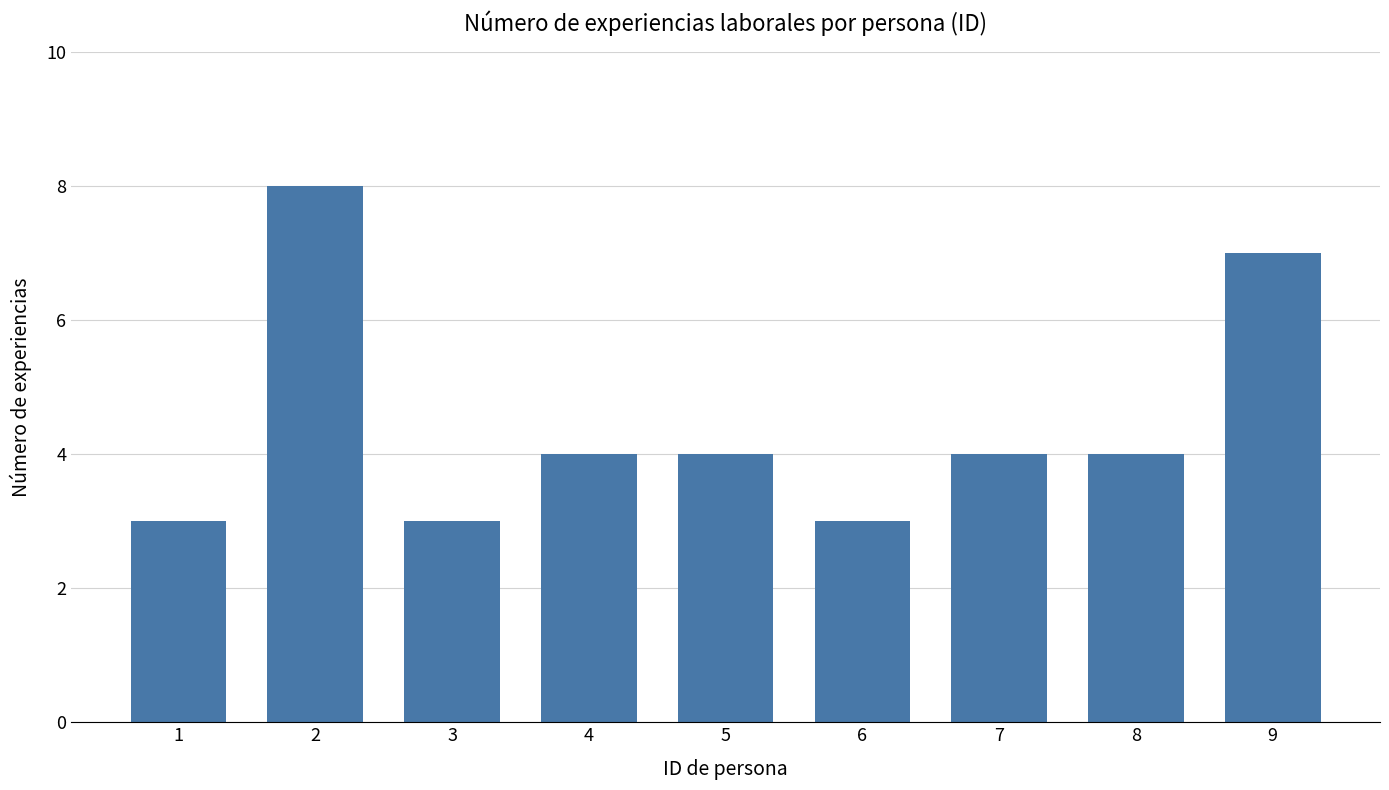

What is the sum of the values at 7 and 6?

7